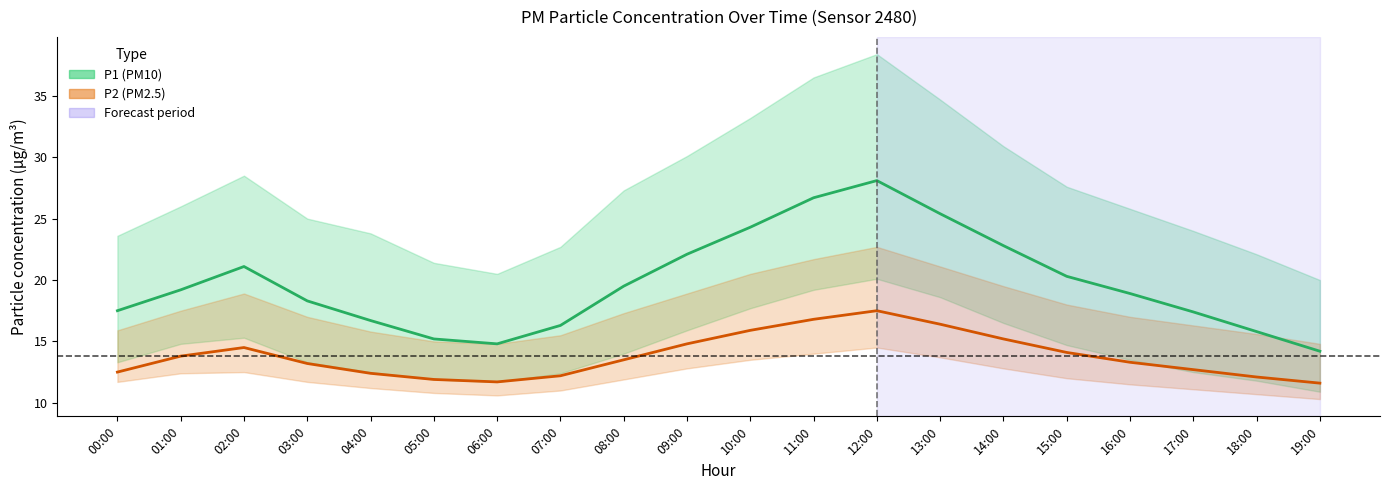

Is it true that P1 equals 18.3 at 03:00?

True